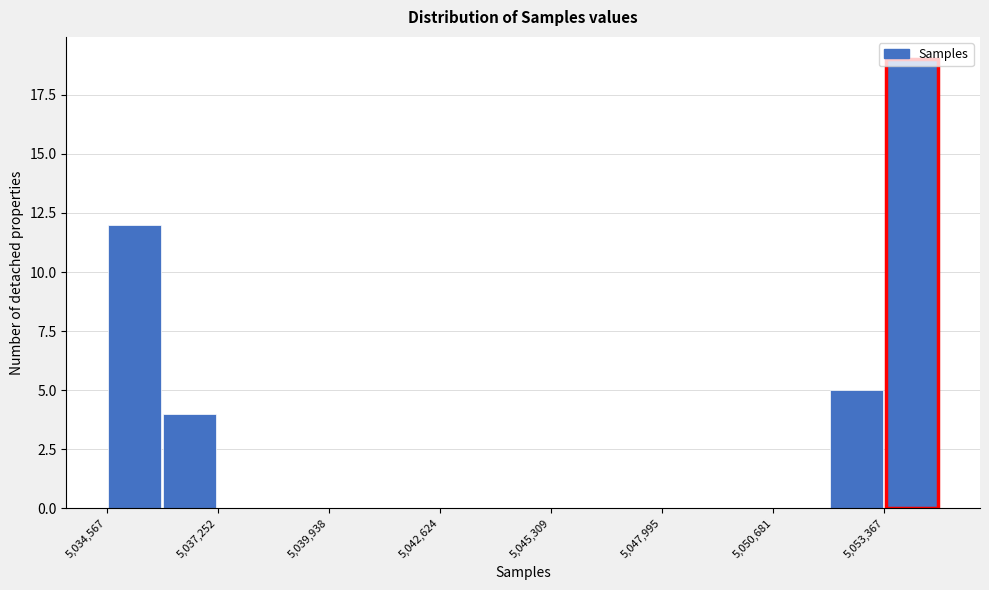

Around what value on the x-axis is the tallest bar? Give the approximate position of its centre, as read against the axis.

5054000